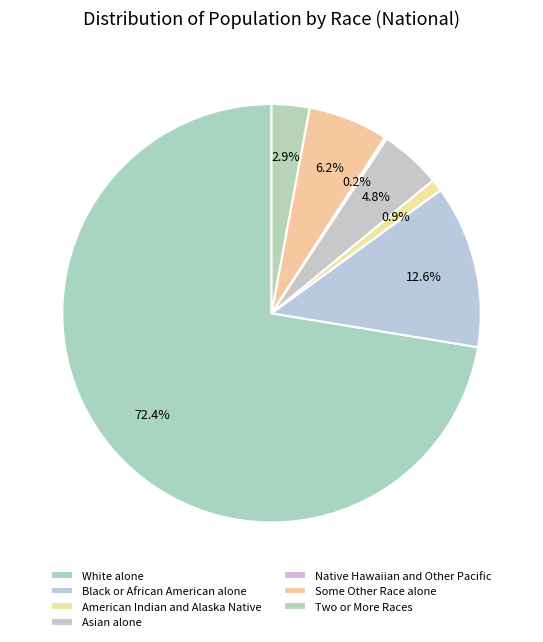

To the nearest percent, what percentage of the pie is Asian alone?

5%